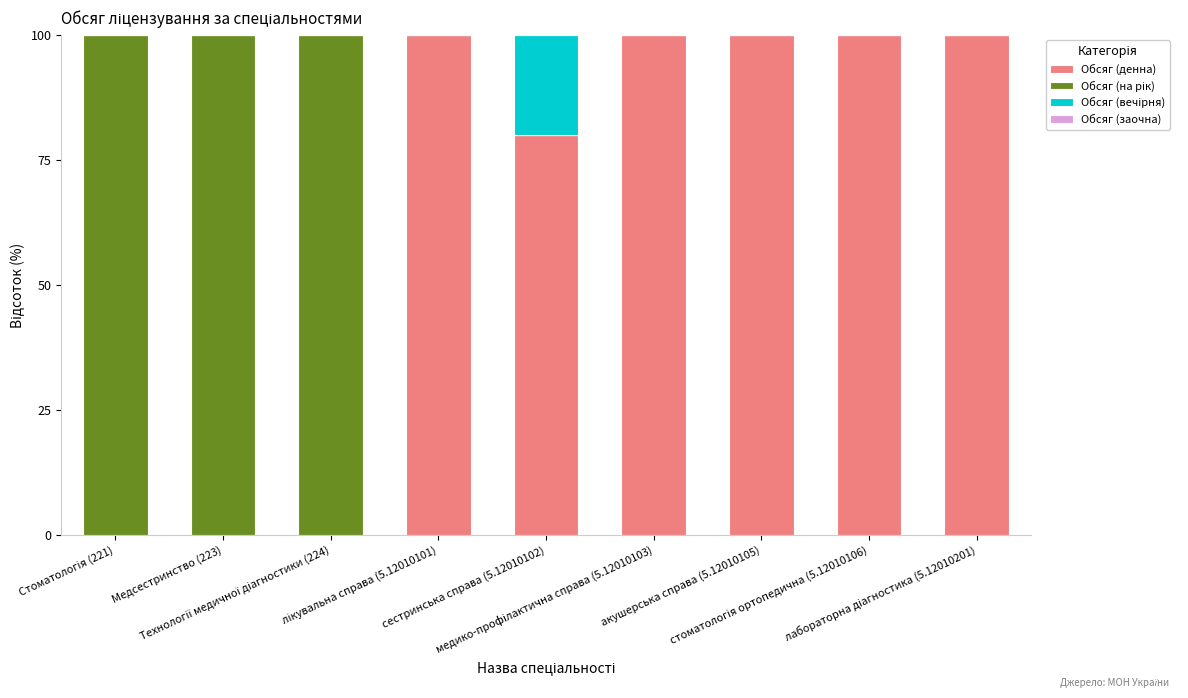

What is the sum of all Обсяг (денна) values?

580